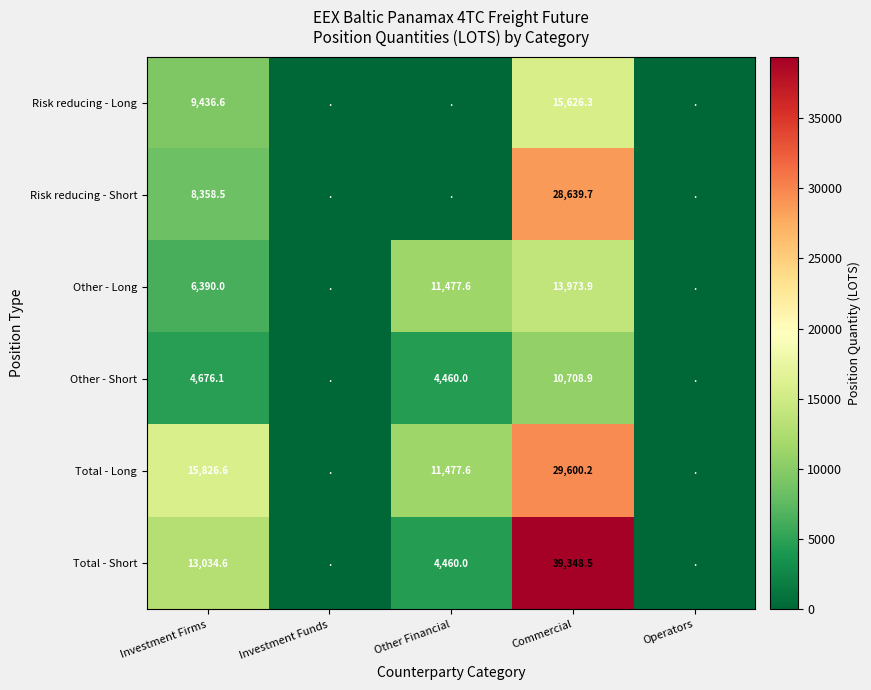

The value of Total - Long at Investment Firms is 8713.1. True or false?

False